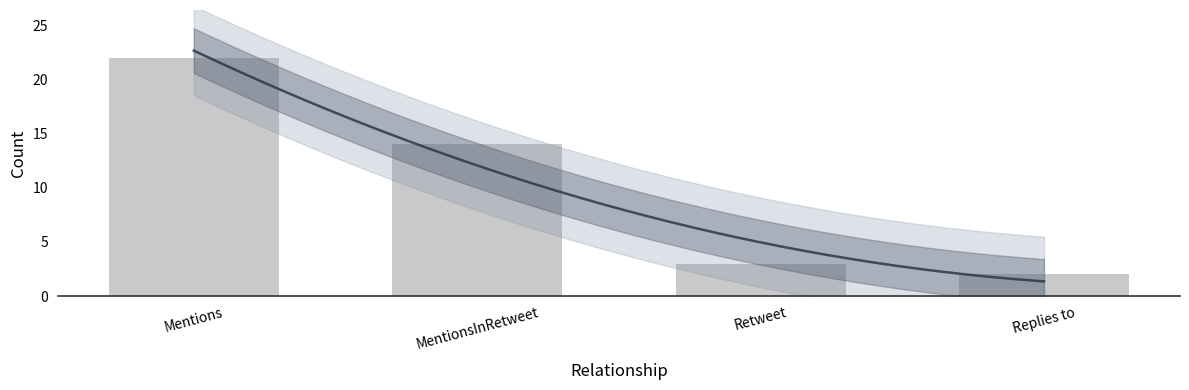

List the labels in order of value, smallest first.

Replies to, Retweet, MentionsInRetweet, Mentions